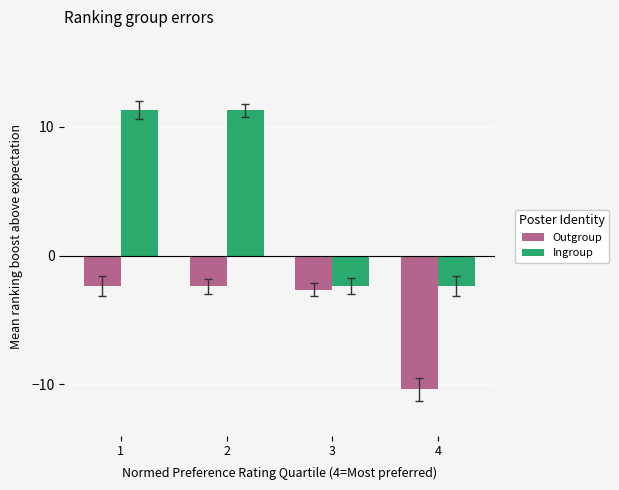

What is the difference between the second highest and second lowest values in the Outgroup series?

0.3